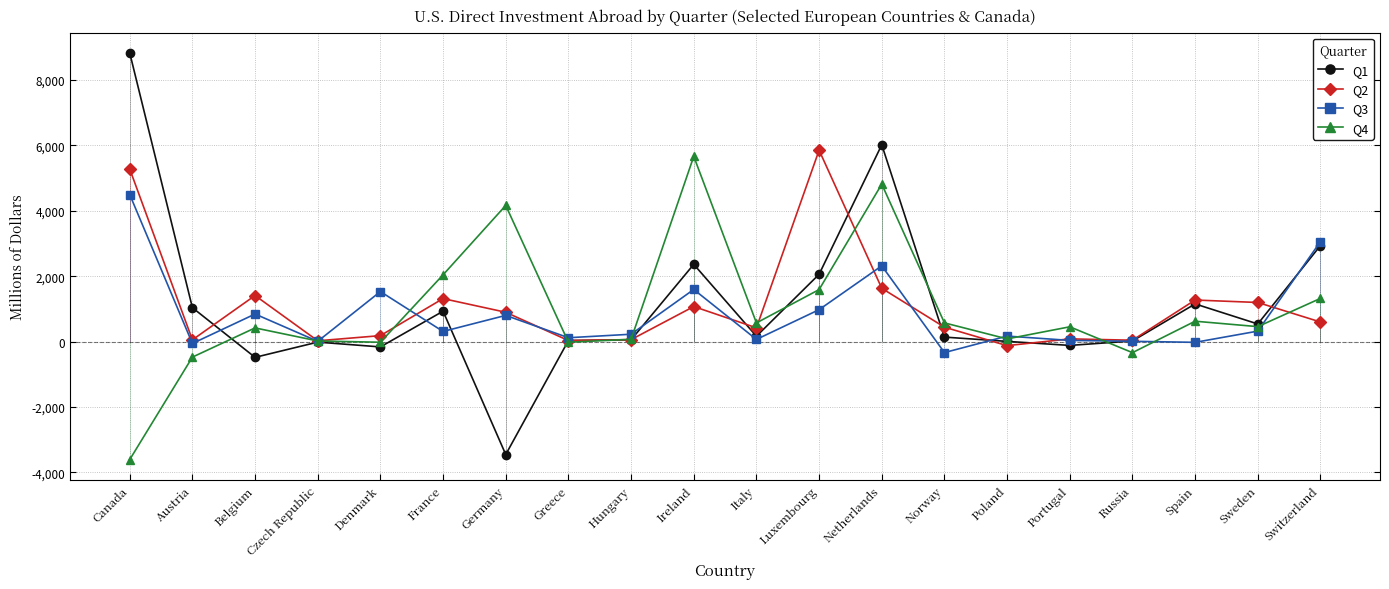

What is the lowest value of the Q1 series?

-3452